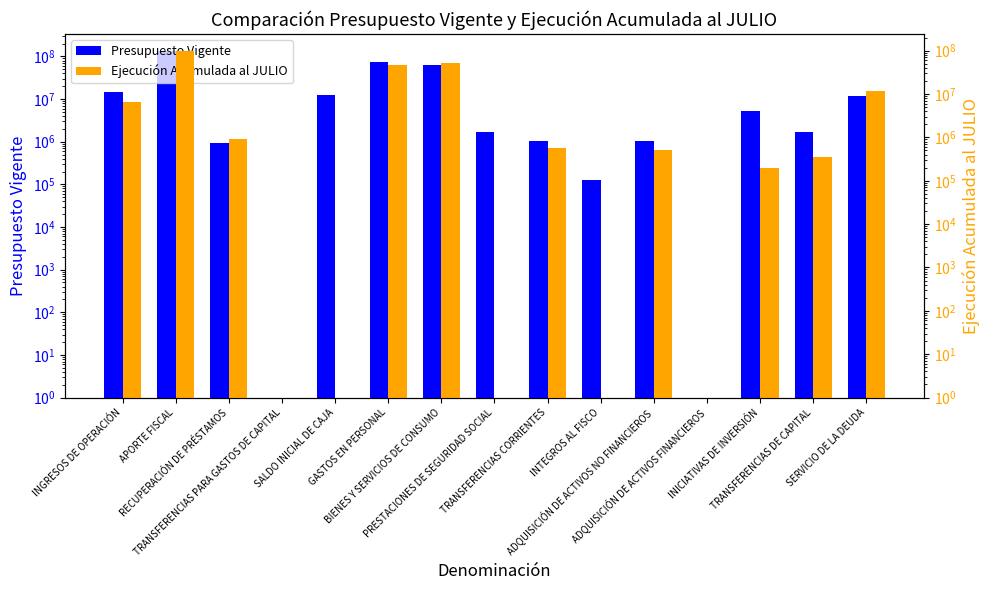

Which has a higher value, APORTE FISCAL or GASTOS EN PERSONAL?

APORTE FISCAL